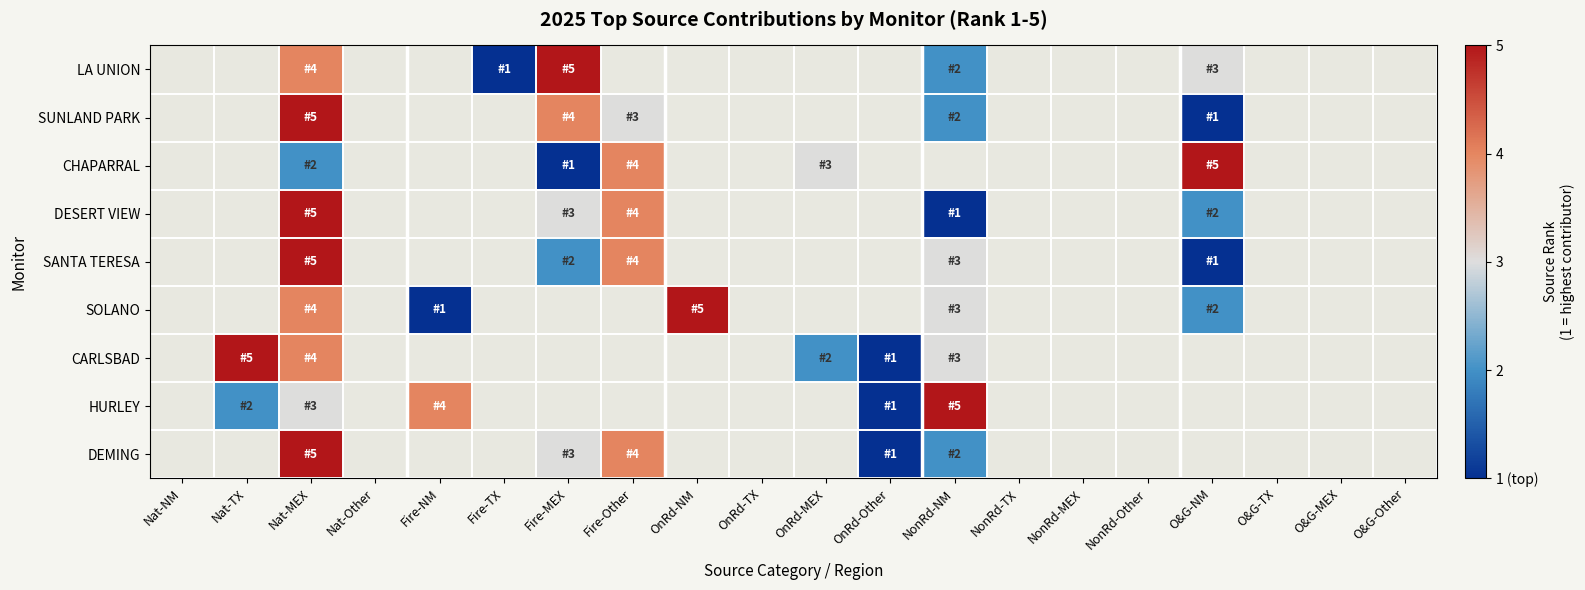

Is the value of CARLSBAD at O&G-MEX greater than the value of SUNLAND PARK at OnRd-NM?

No